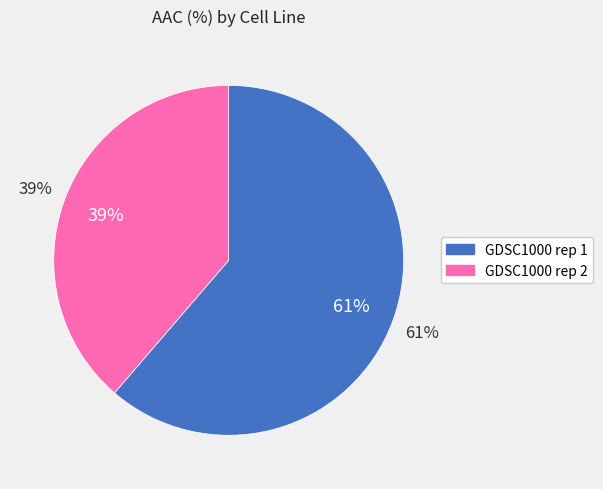

Which category has the smallest portion of the pie?

GDSC1000 rep 2